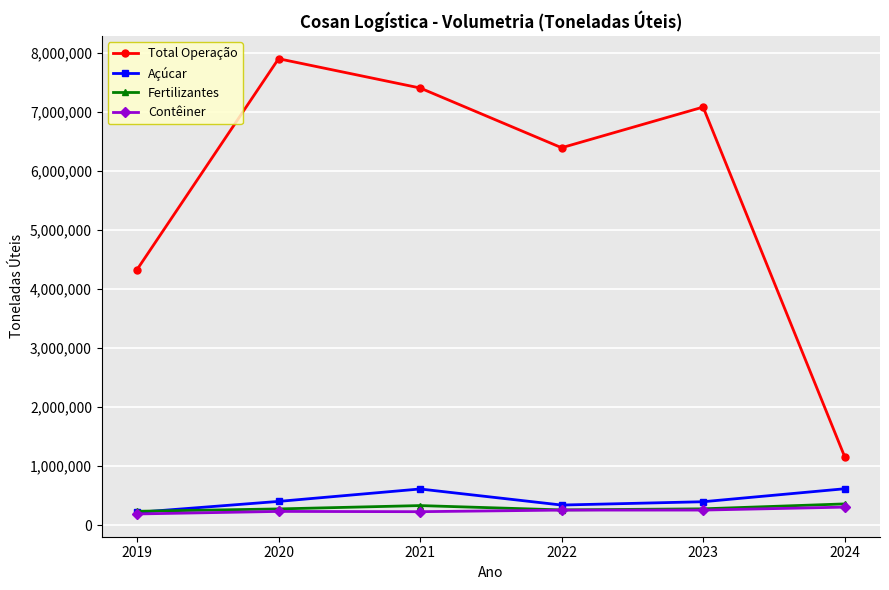

The value of Açúcar at 2024 is 926134. True or false?

False